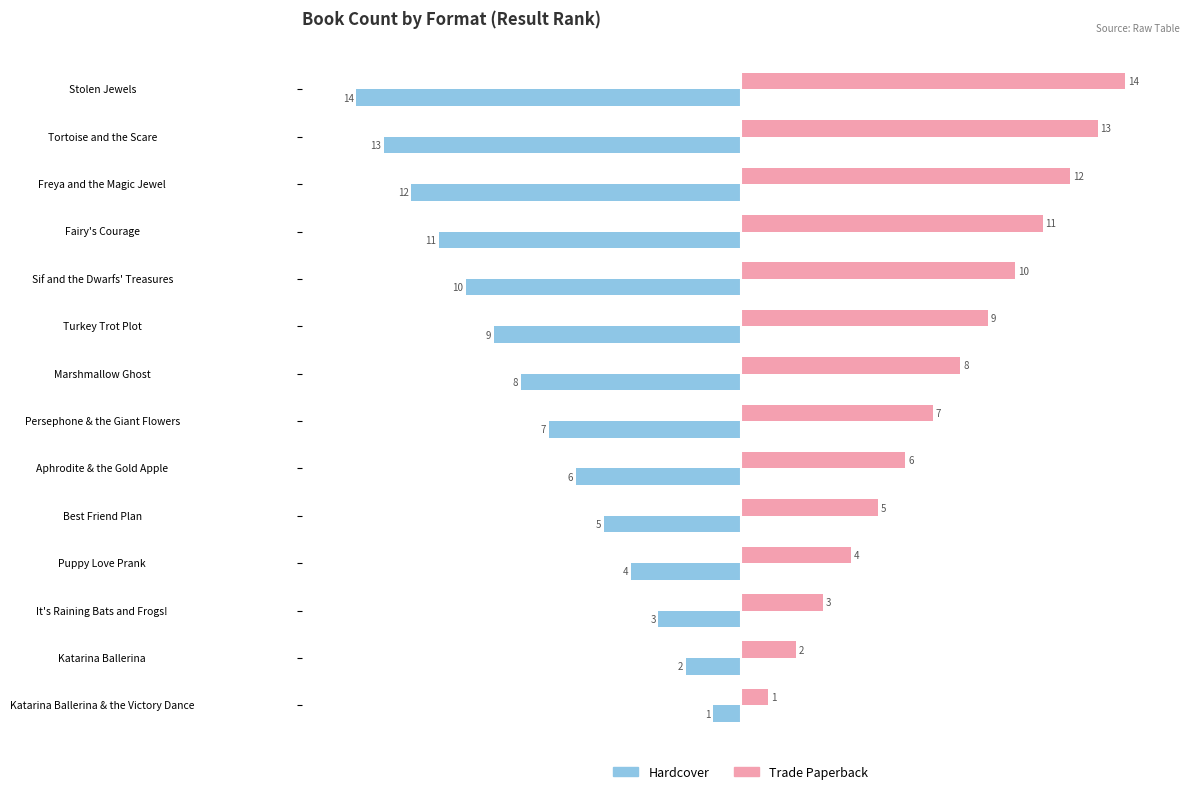

What are all the series names shown in the legend?

Hardcover, Trade Paperback